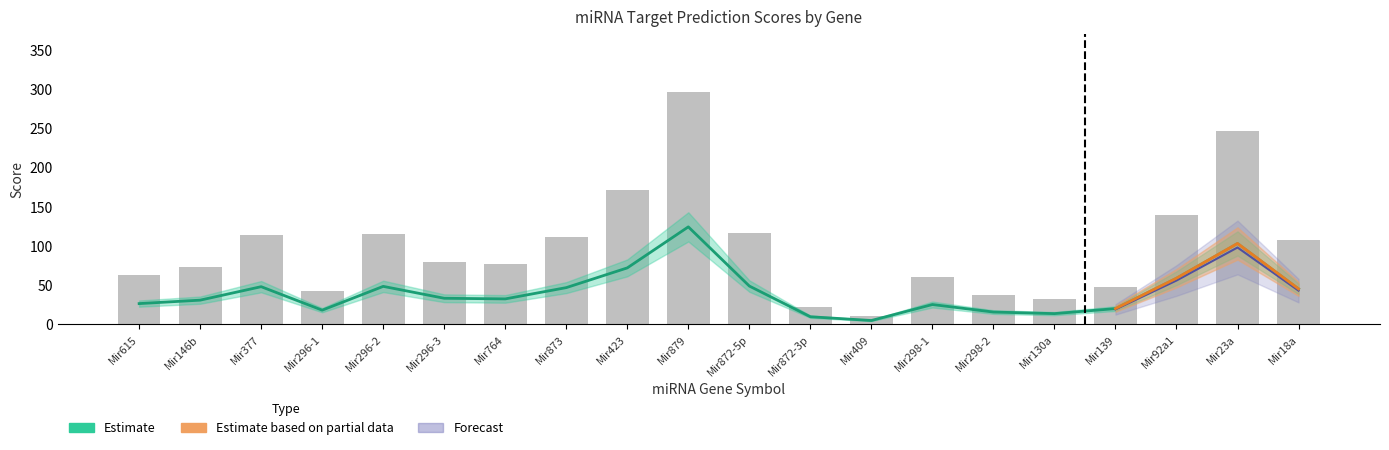

At which label does Score first exceed 78?

Mir377